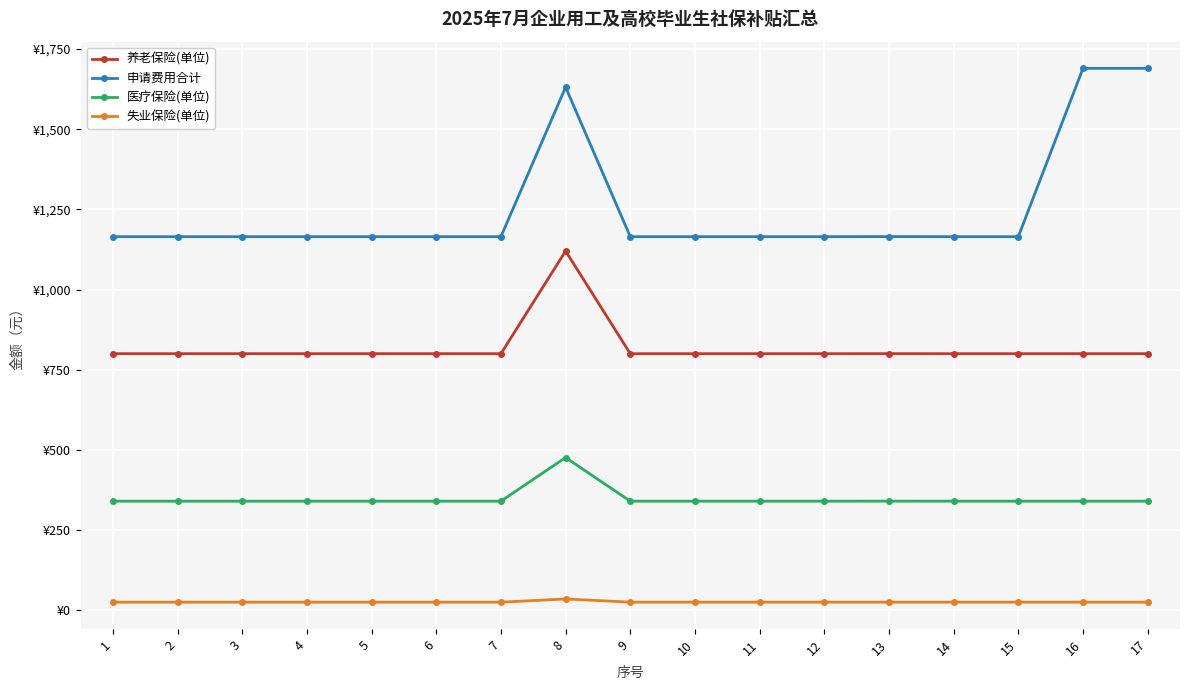

What is the difference between the maximum and minimum values in the 养老保险(单位) series?

320.2